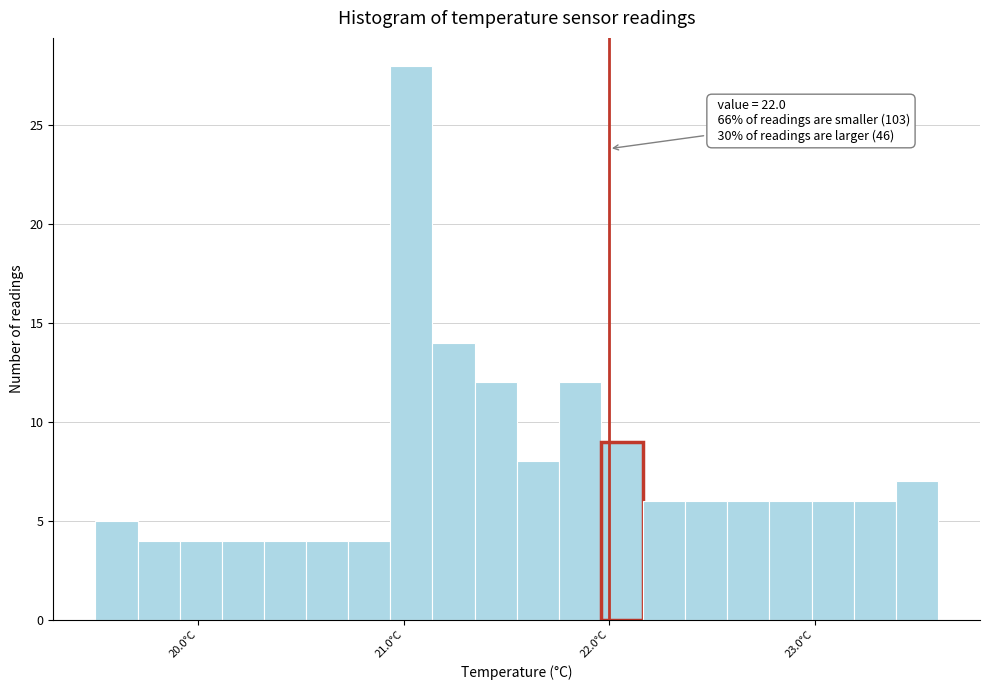

Read against the x-axis, roughly where is the centre of the tallest bar?

21.0